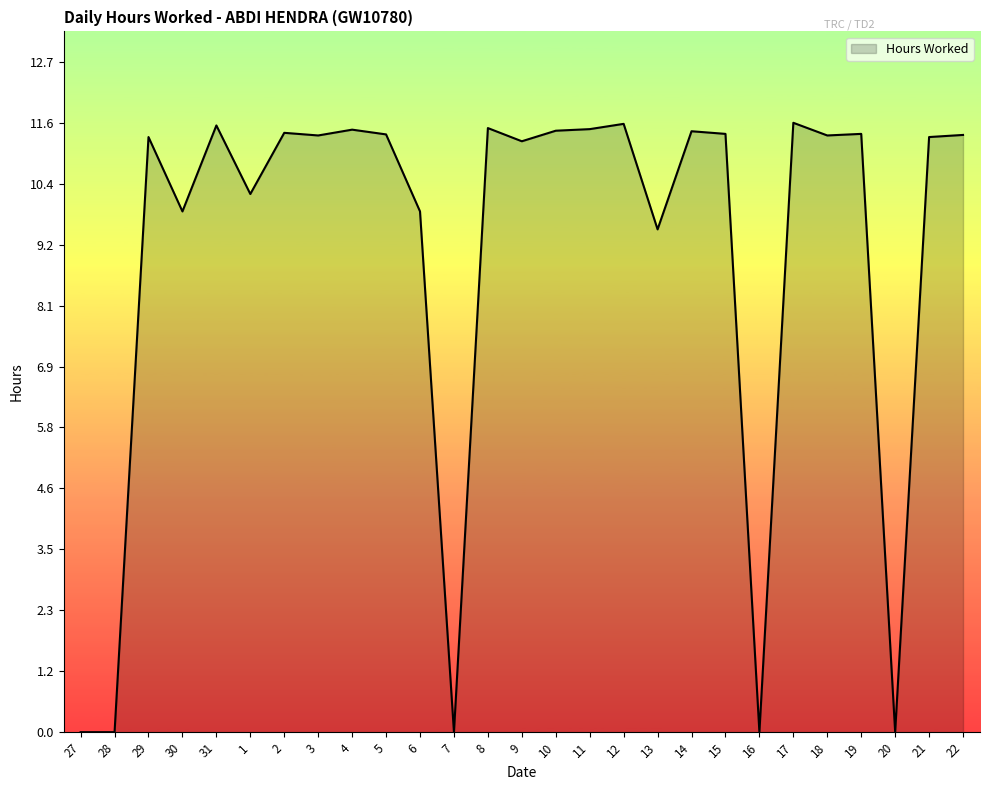

Does the chart have visible grid lines?

No